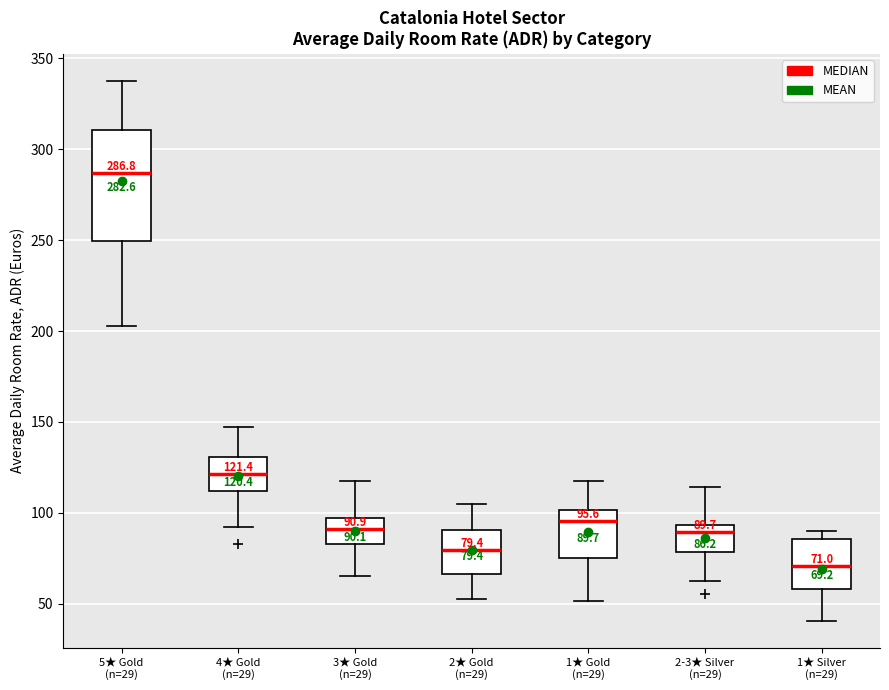

Comparing the boxes themselves (not the whiskers), which one is the tallest?

5★ Gold (n=29)